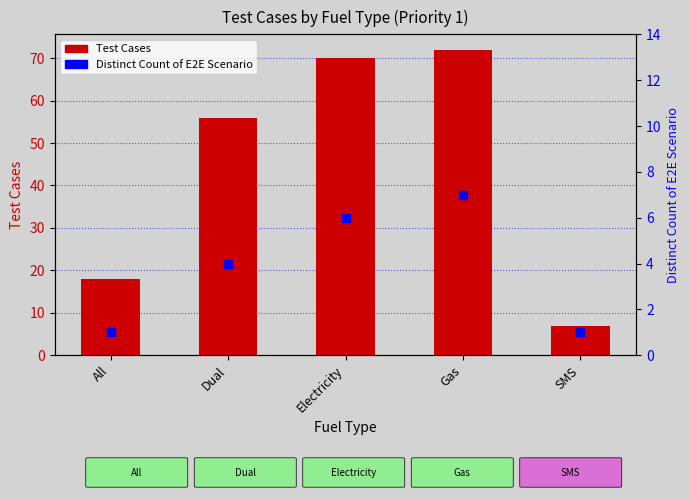

At which category is the sum across all series the highest?

Gas